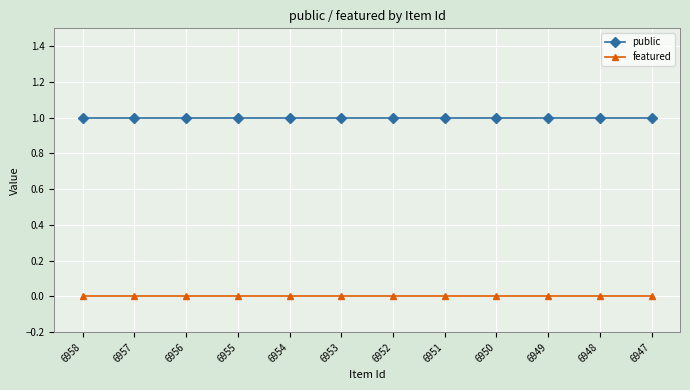

True or false: public and featured cross at least once.

False